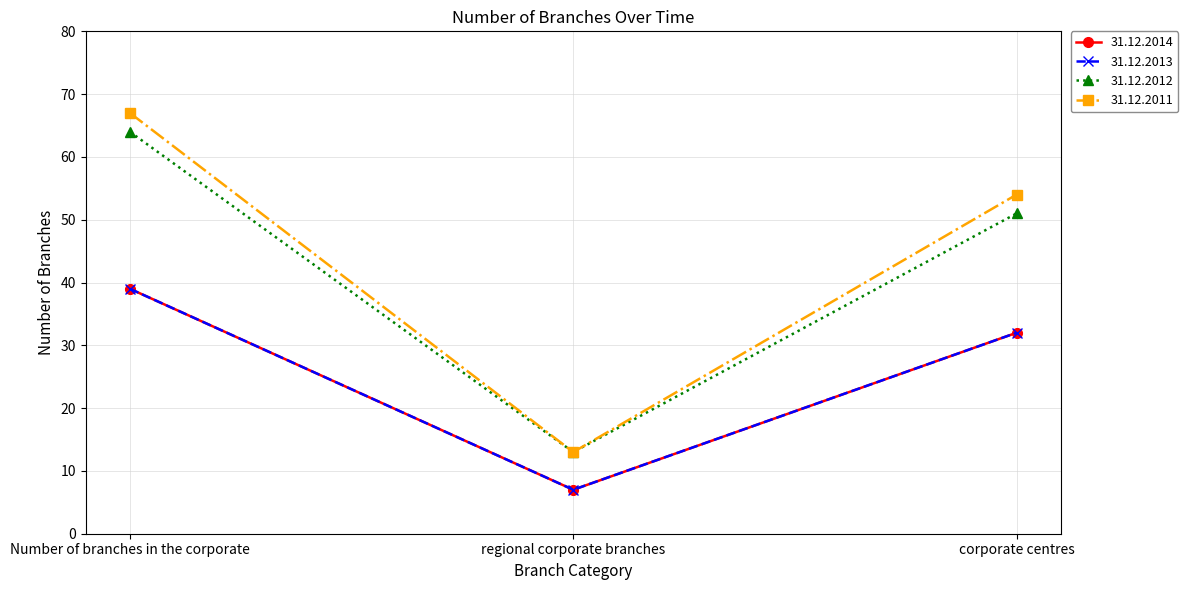

Rank the series by their maximum value, from lowest to highest.

31.12.2014, 31.12.2013, 31.12.2012, 31.12.2011